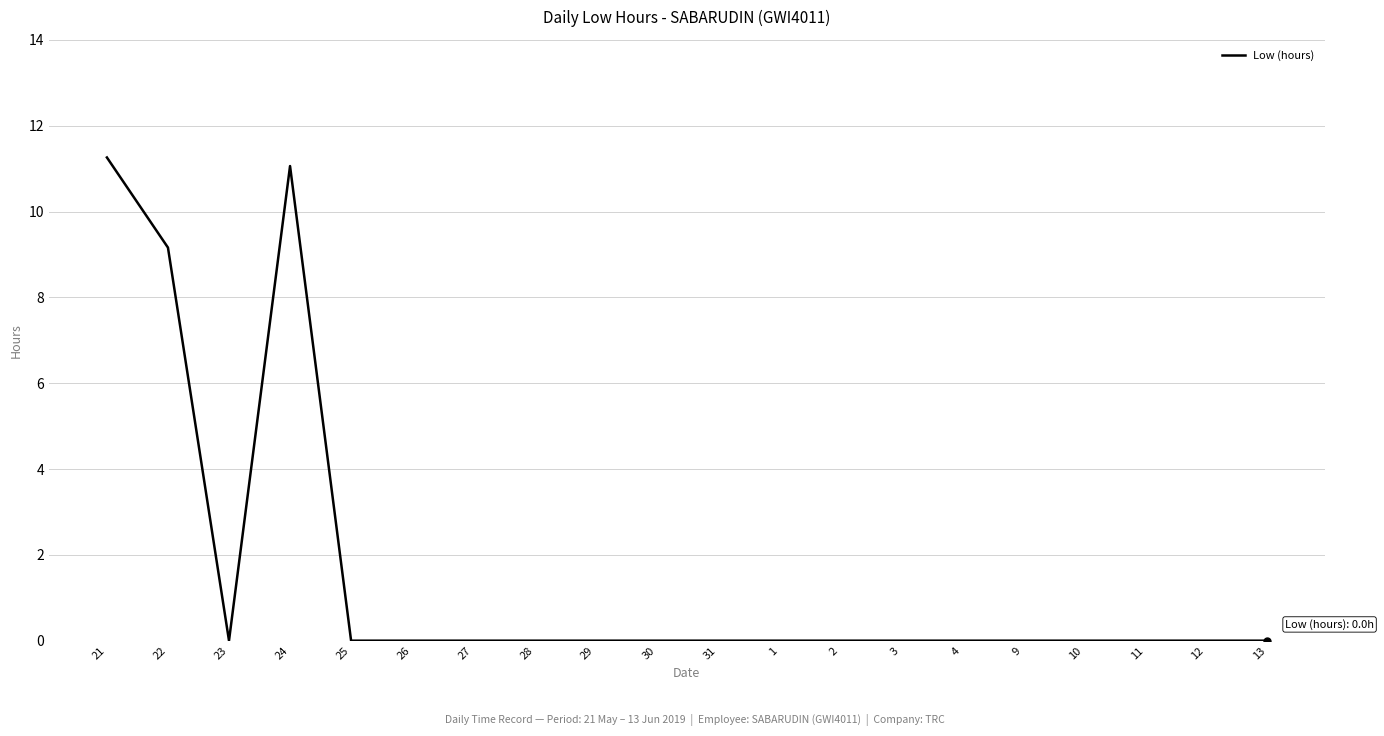

What is the difference between the maximum and minimum values?

11.3